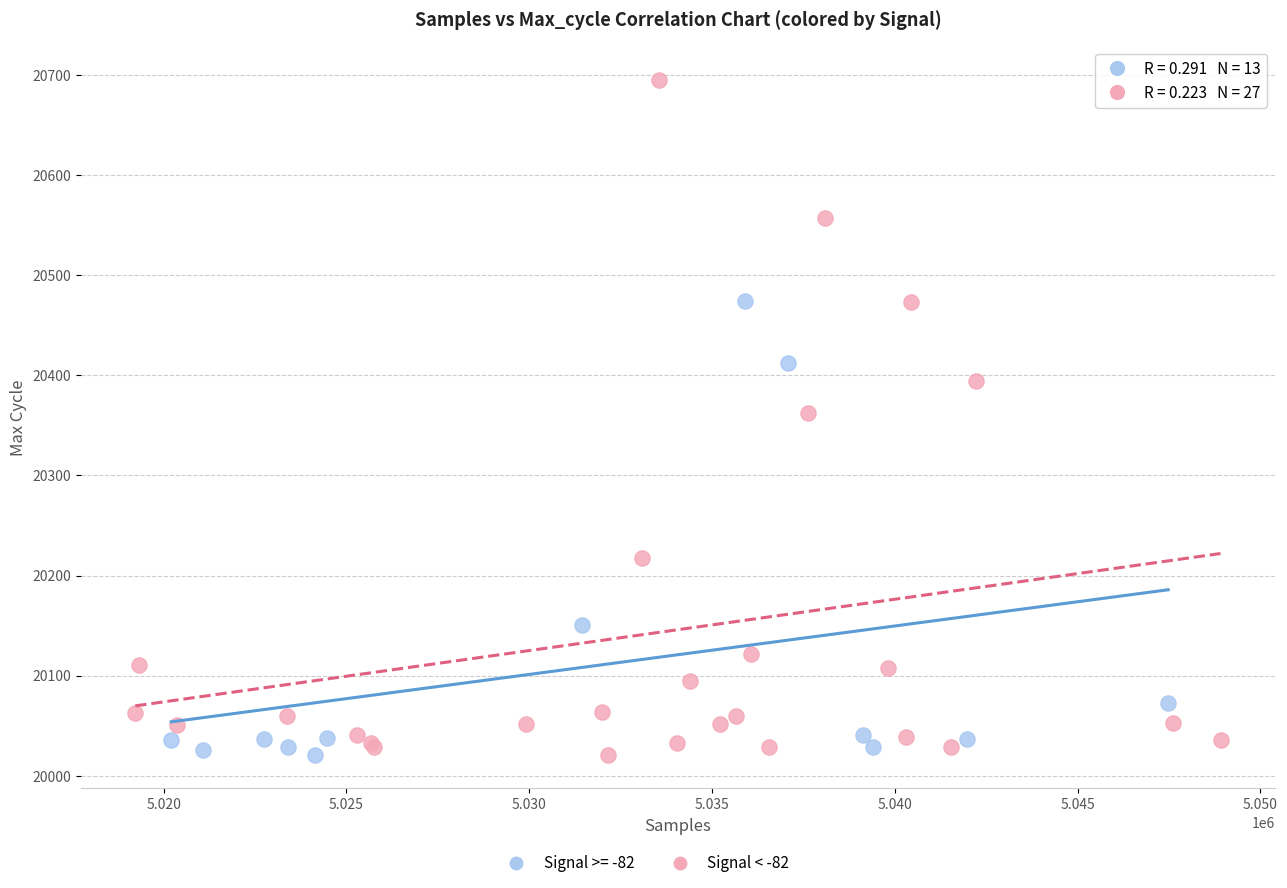

Which series has the largest Y range (max minus min)?

Signal < -82